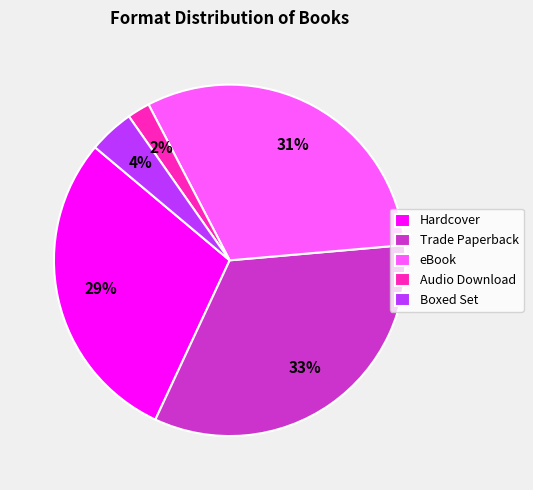

Is the sum of Audio Download and Hardcover greater than half?

No